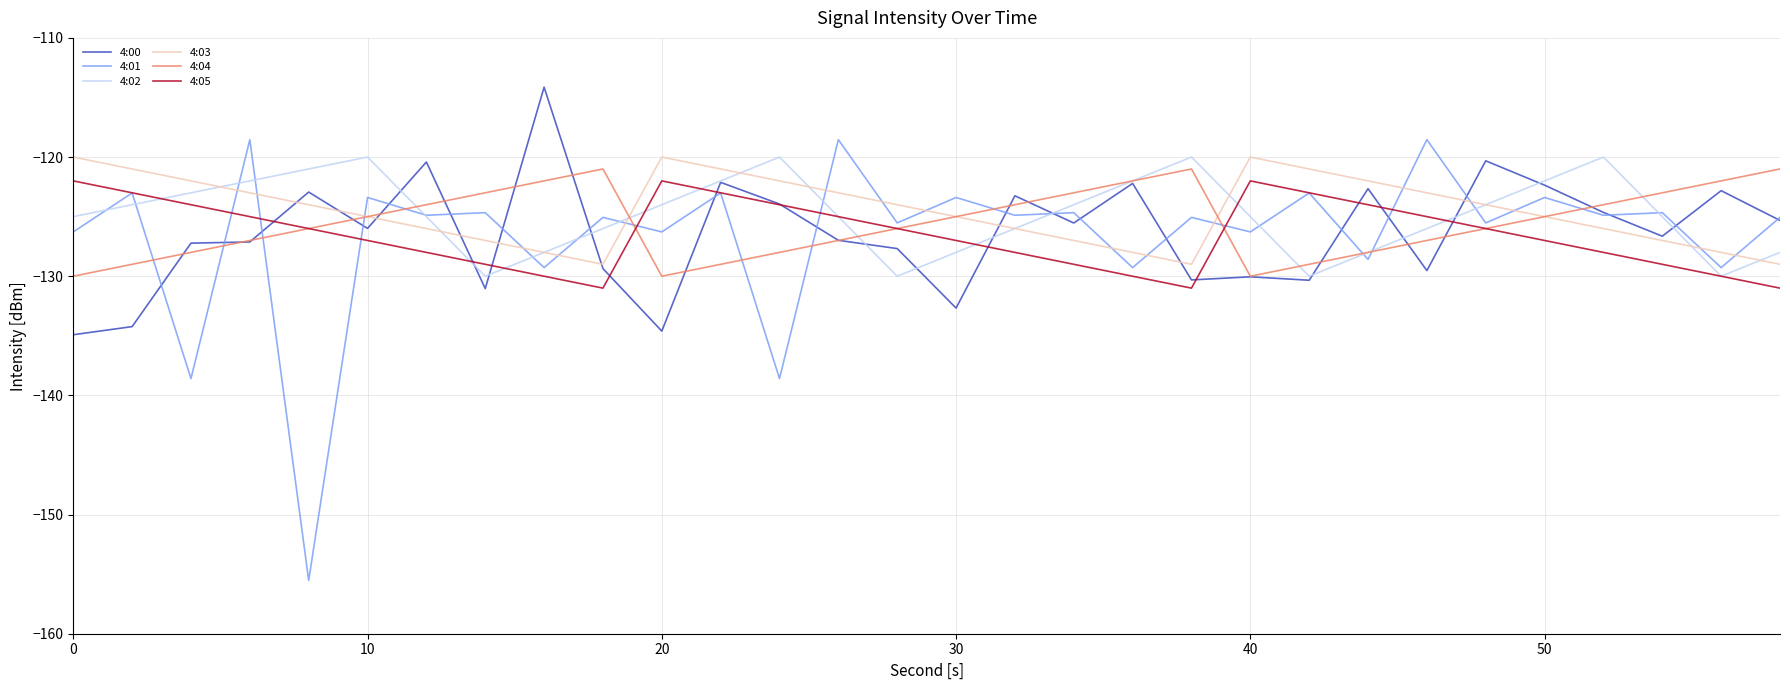

Count the number of data series in this chart.

6